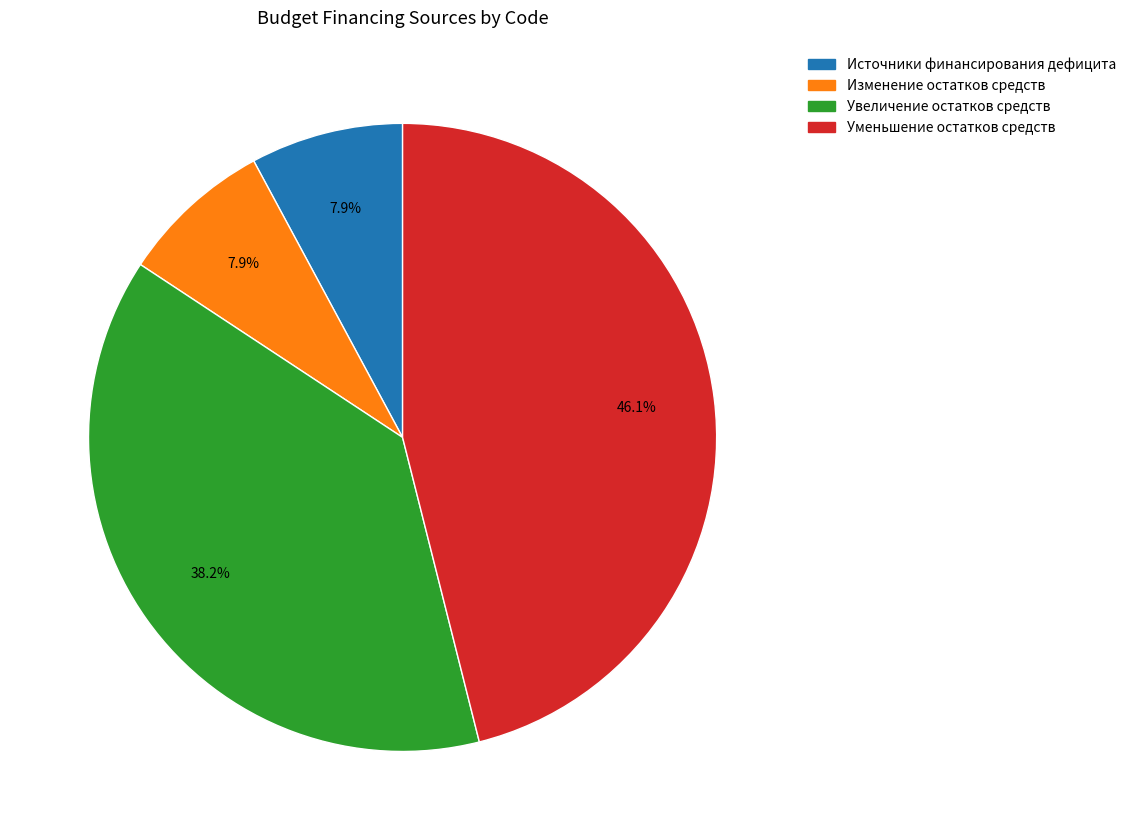

Does any single category account for the majority?

No